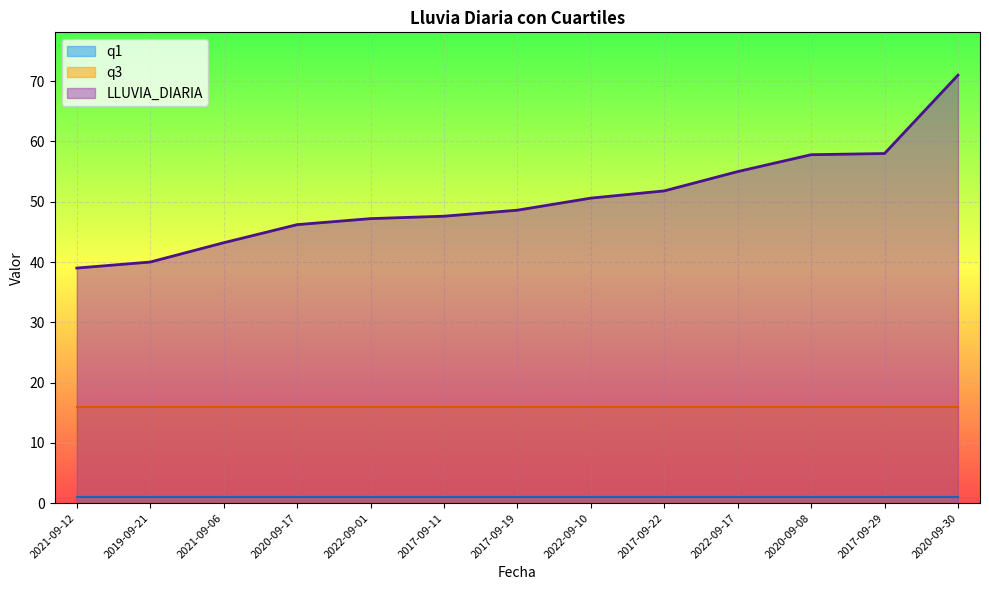

True or false: q1 and LLUVIA_DIARIA cross at least once.

False